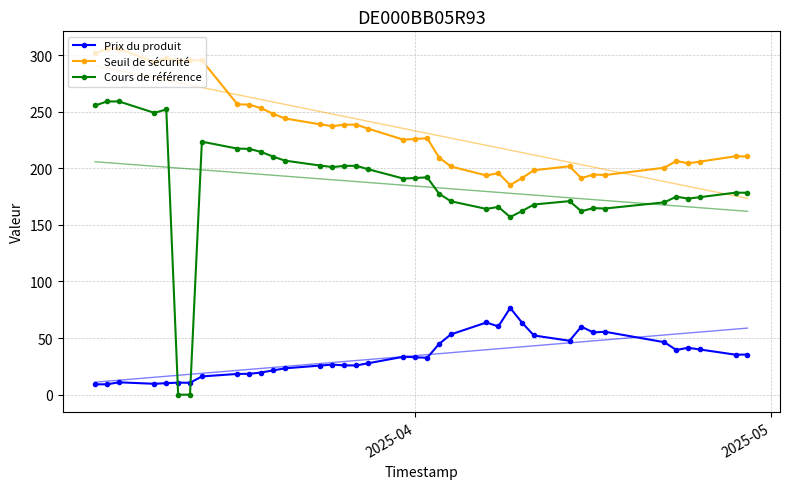

What is the difference between the maximum and minimum values in the Cours de référence series?

259.1